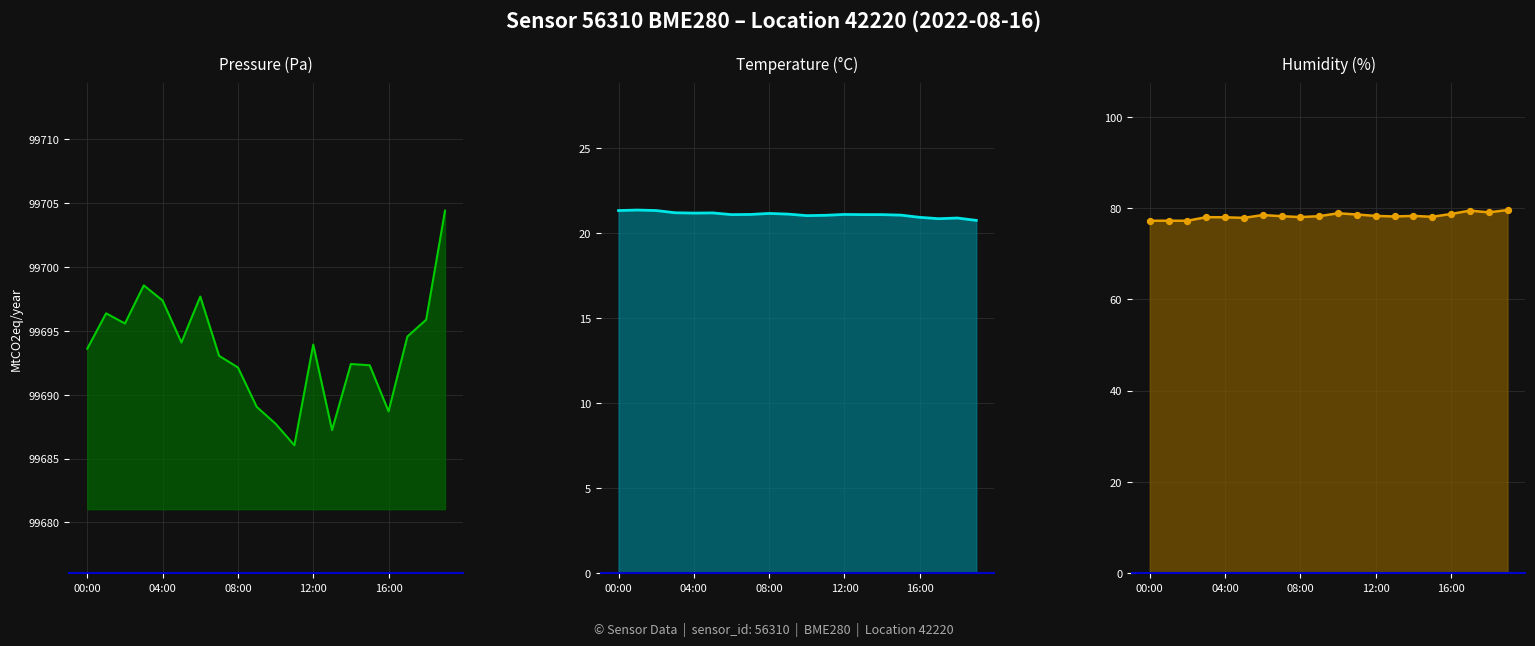

What is the change in value from 6 to 9?

-0.2